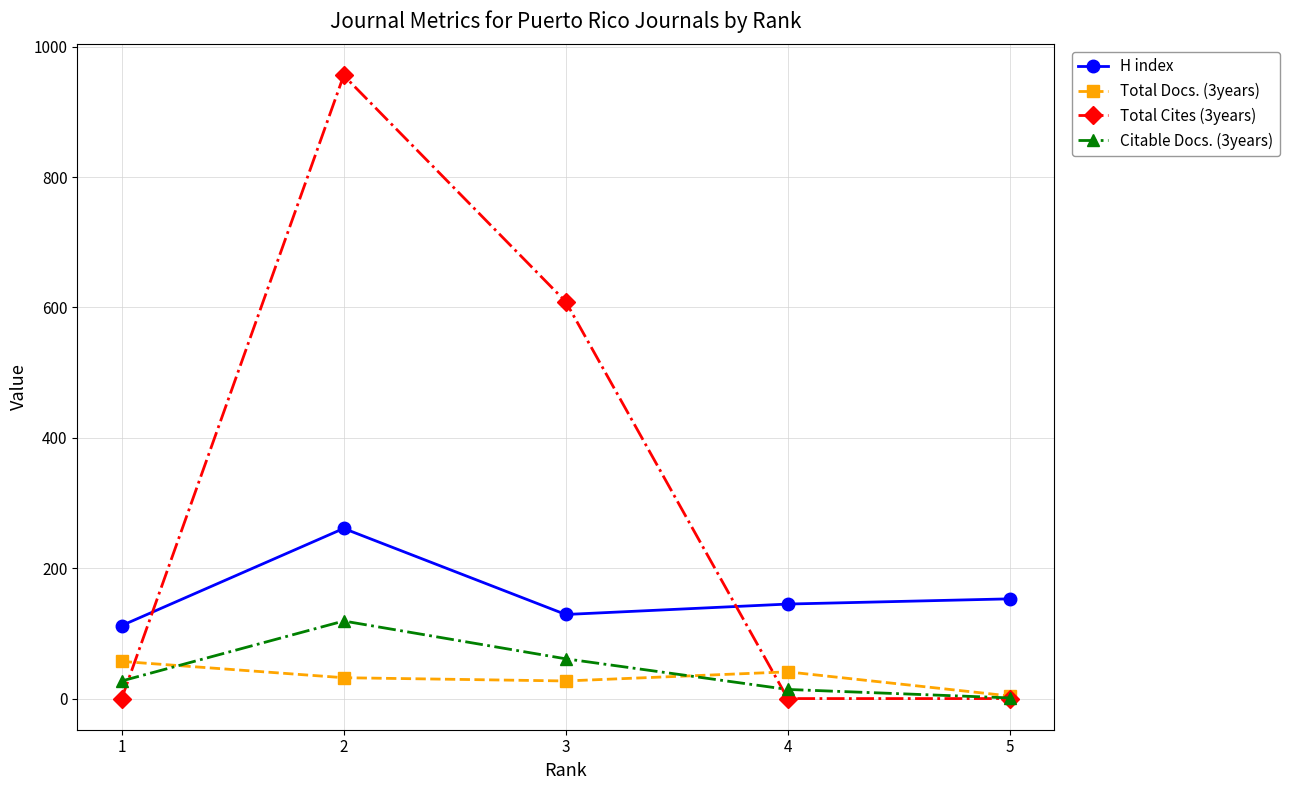

The value of Citable Docs. (3years) at 2 is 119. True or false?

True